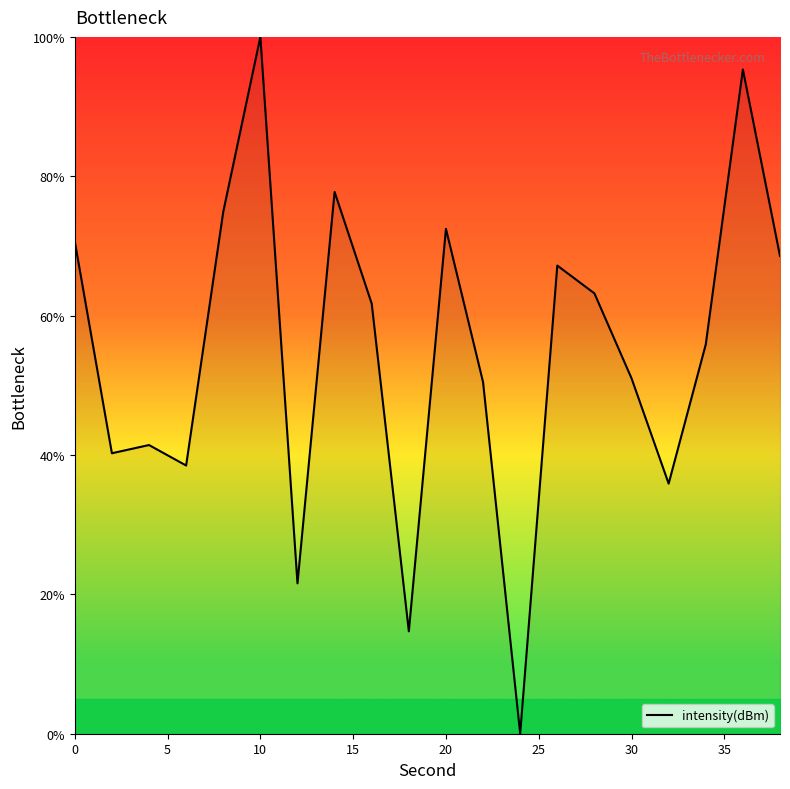

What is the greatest value displayed?

100.0